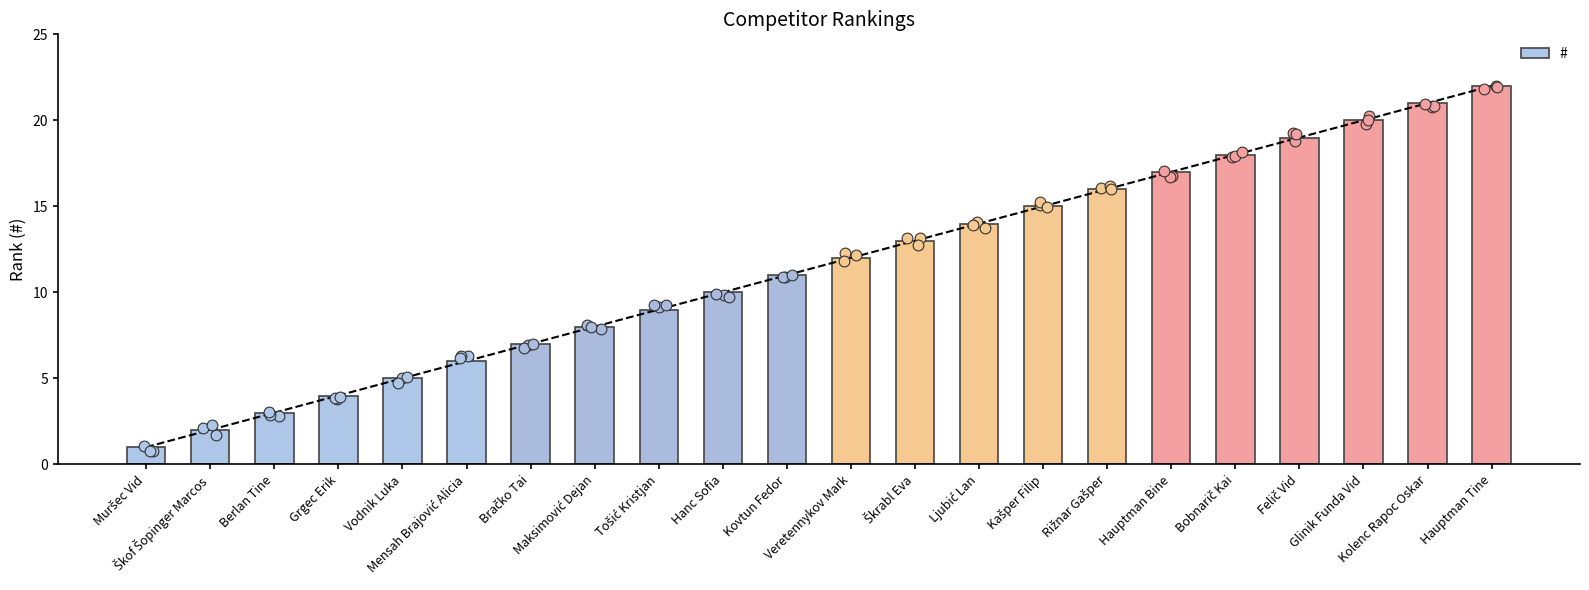

What is the change in value from Tošić Kristjan to Felič Vid?

+10